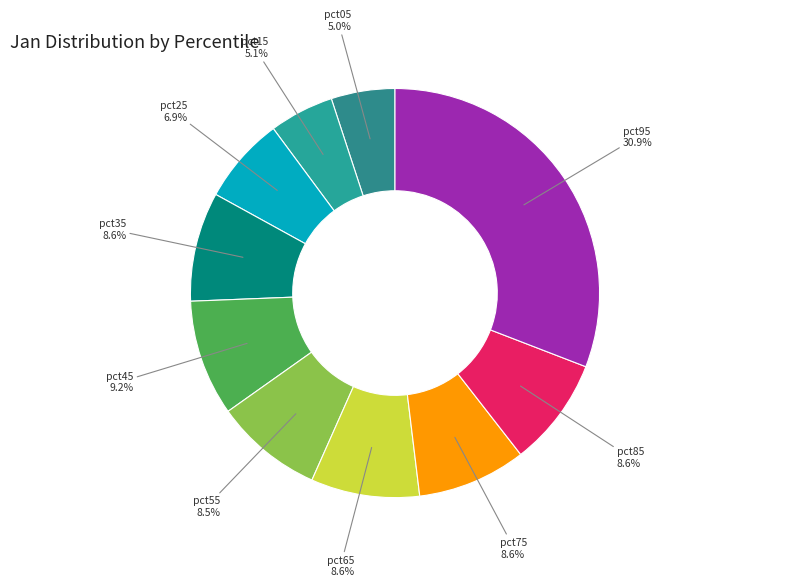

What is the largest slice in the pie chart?

pct95